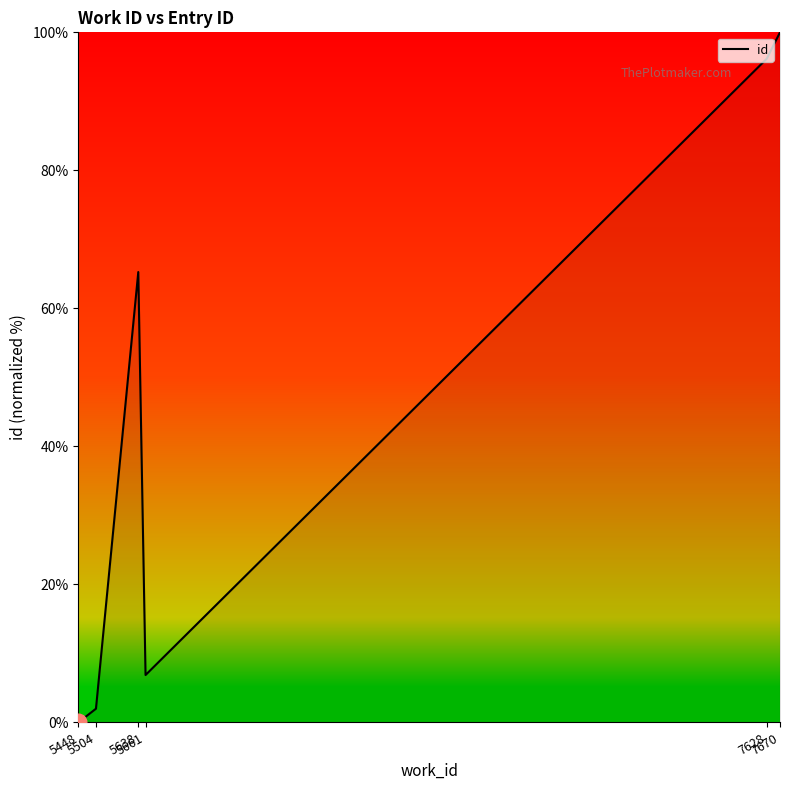

Reading left to right, list all the values displayed in this chart.

0.0	2.0	65.3	6.9	96.2	100.0